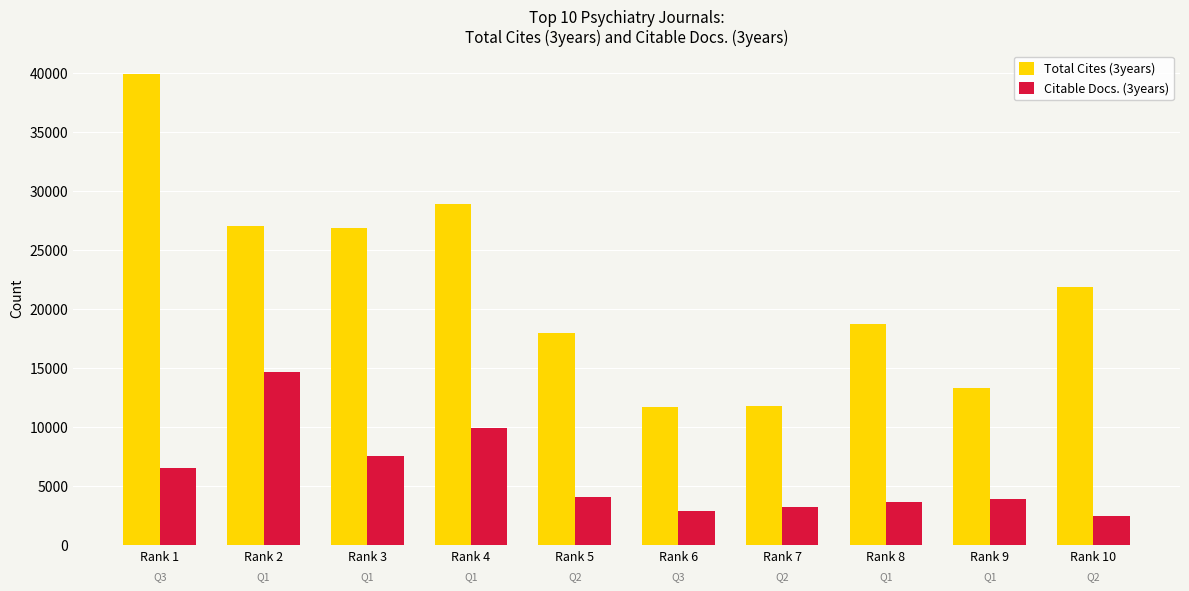

What is the total value across all series at Rank 5?

22009